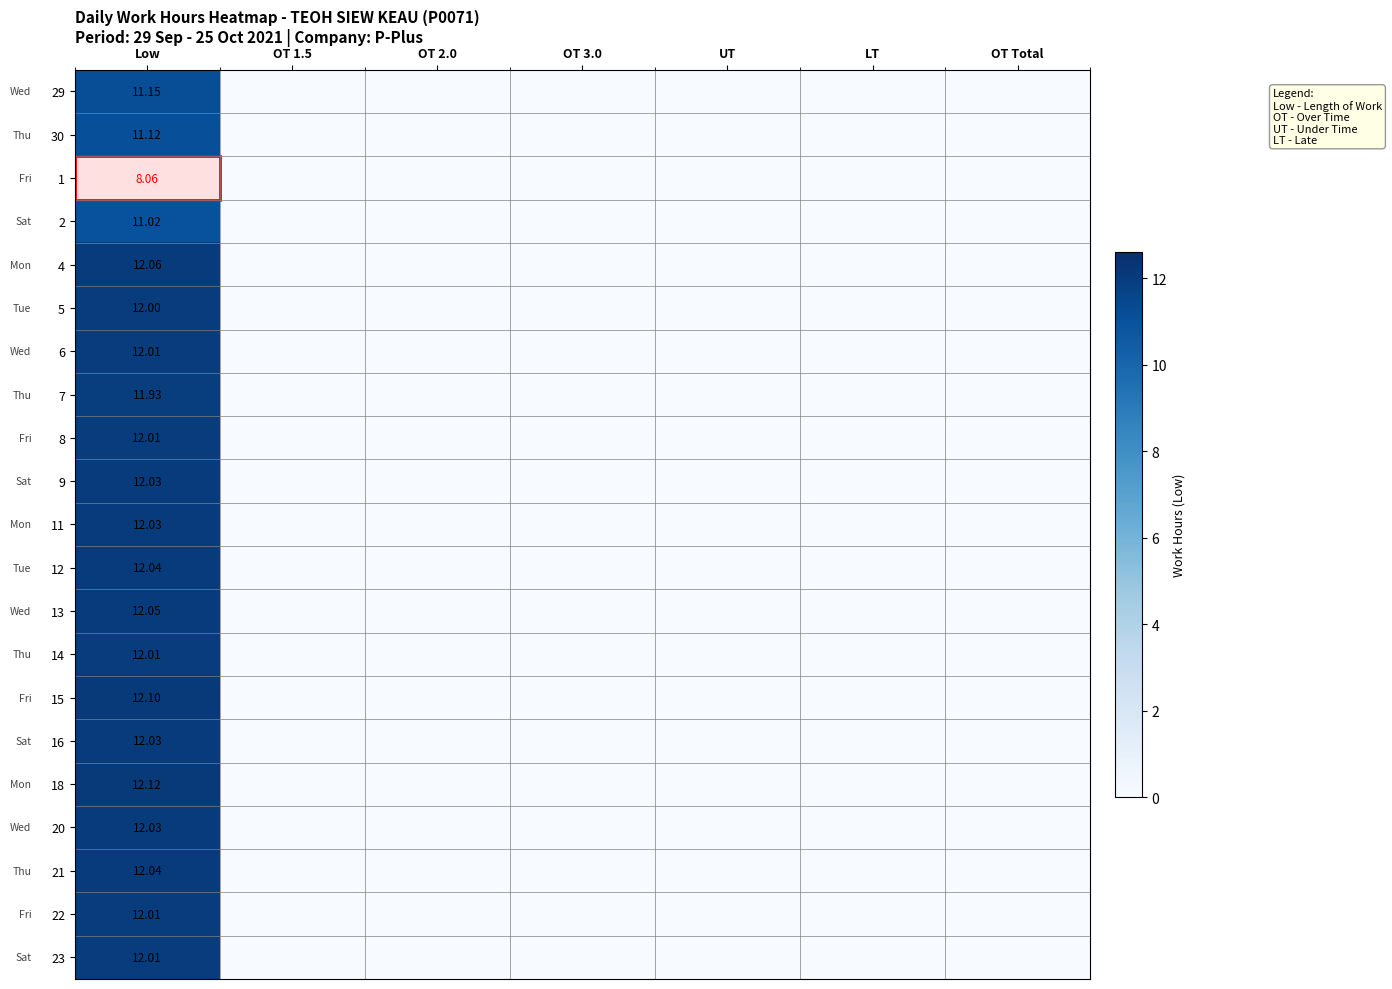

The 18 series shows 0.0 at OT 2.0. True or false?

True